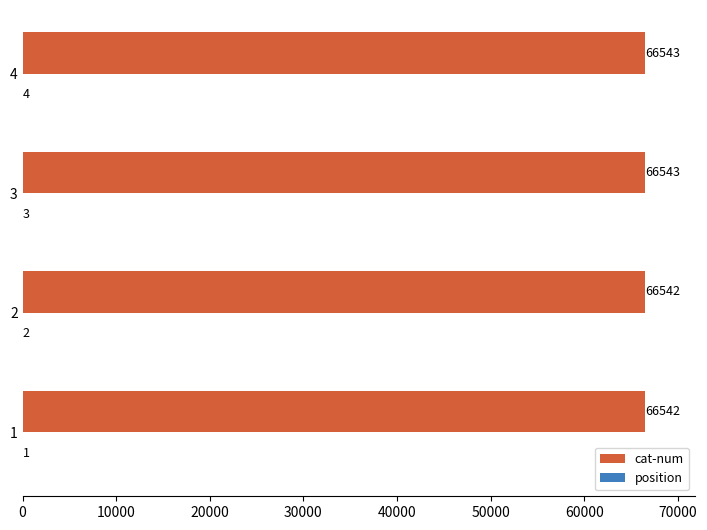

The value of cat-num at 3 is 66543. True or false?

True